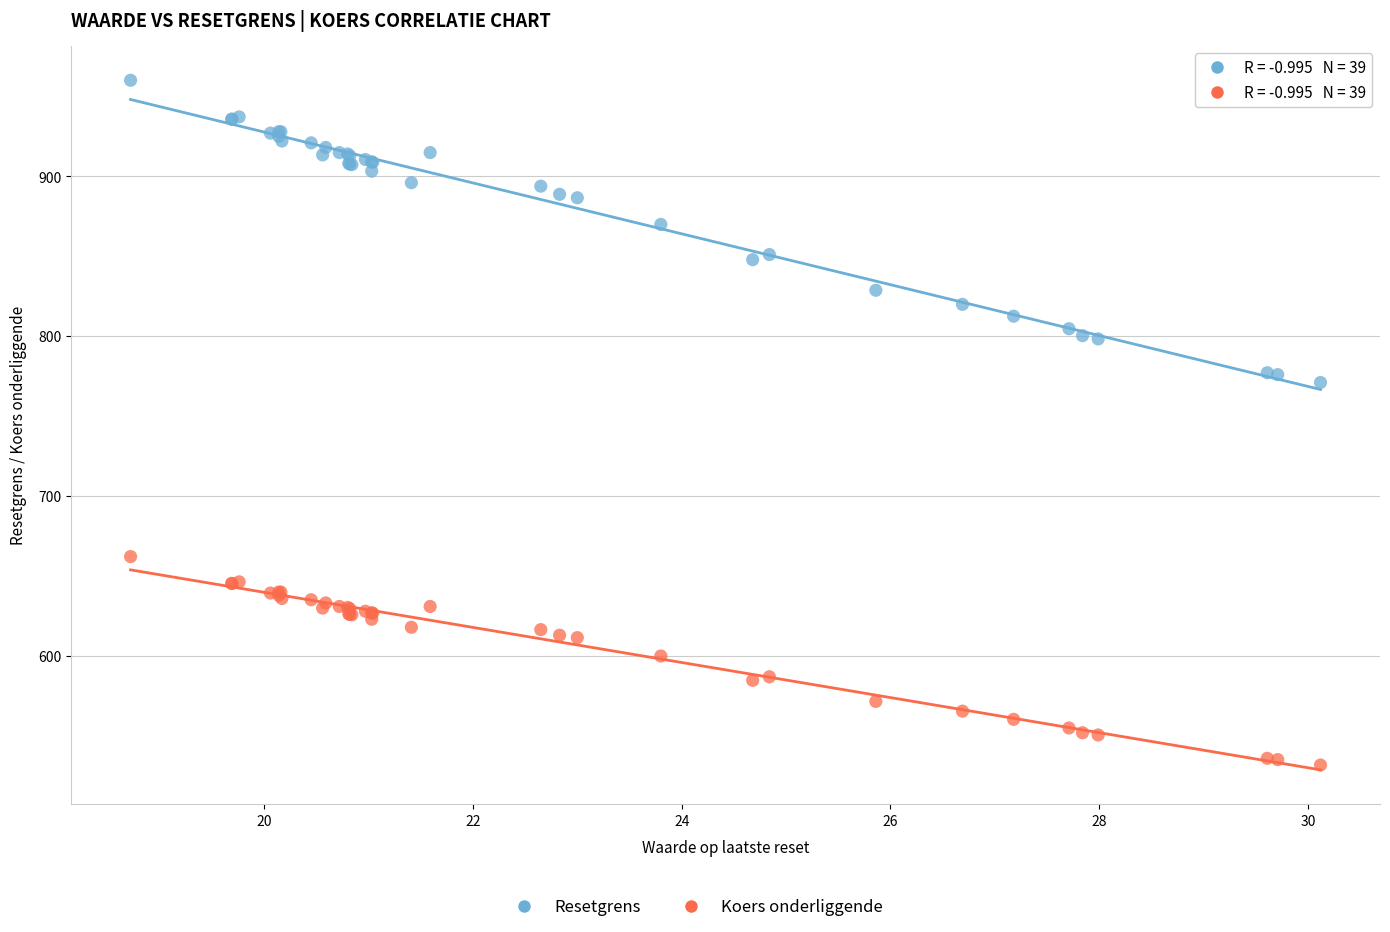

Which series contains the highest Y value?

Resetgrens